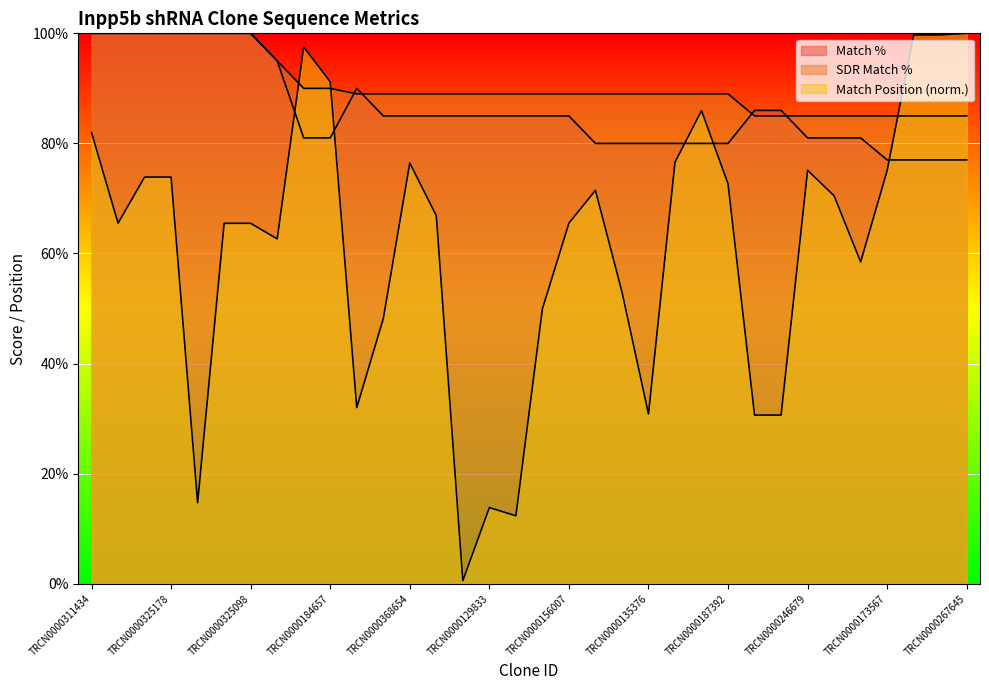

How many lines are shown in the chart?

3